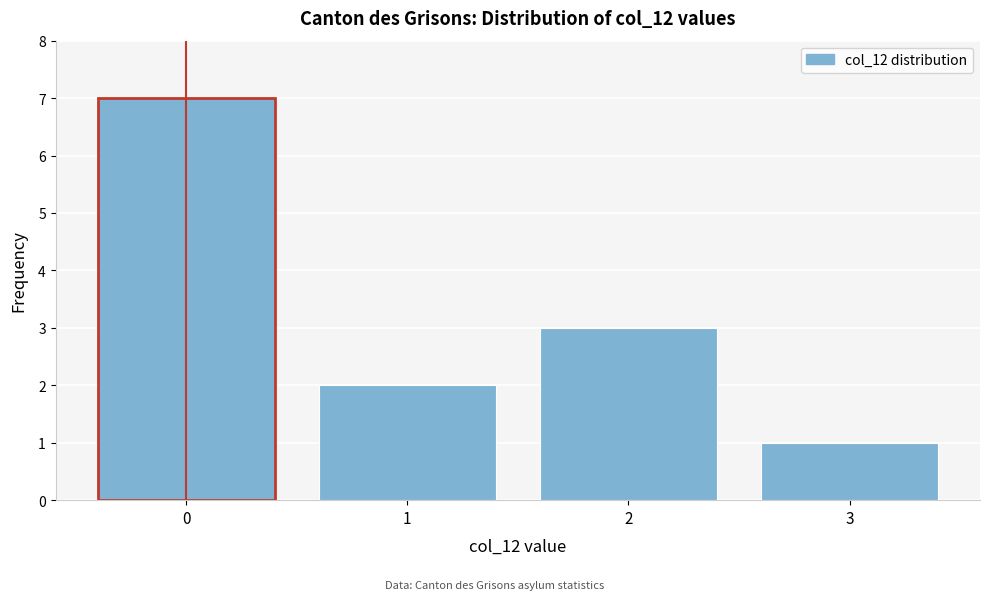

Reading left to right, extract all data points from this chart.

7	2	3	1